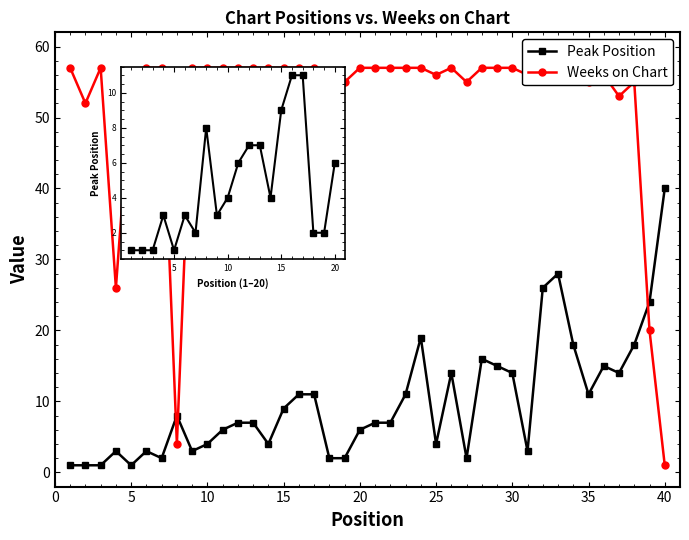

True or false: Weeks on Chart has more than 0 points higher than both neighbors.

True